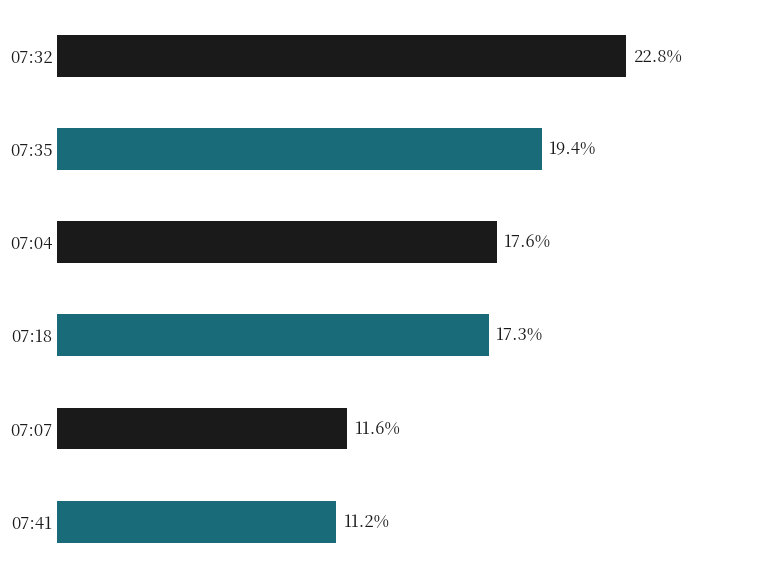

Where is the data nearest to the value 17?

07:18